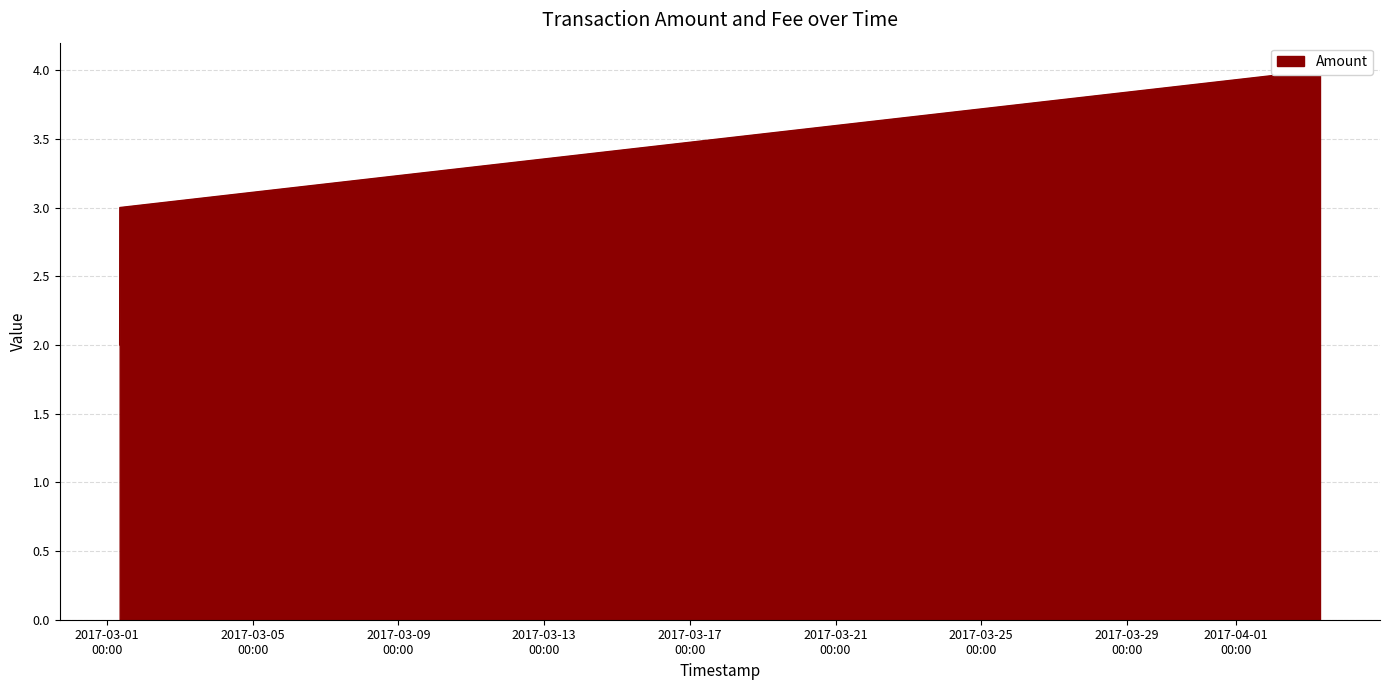

Does the chart have visible grid lines?

Yes